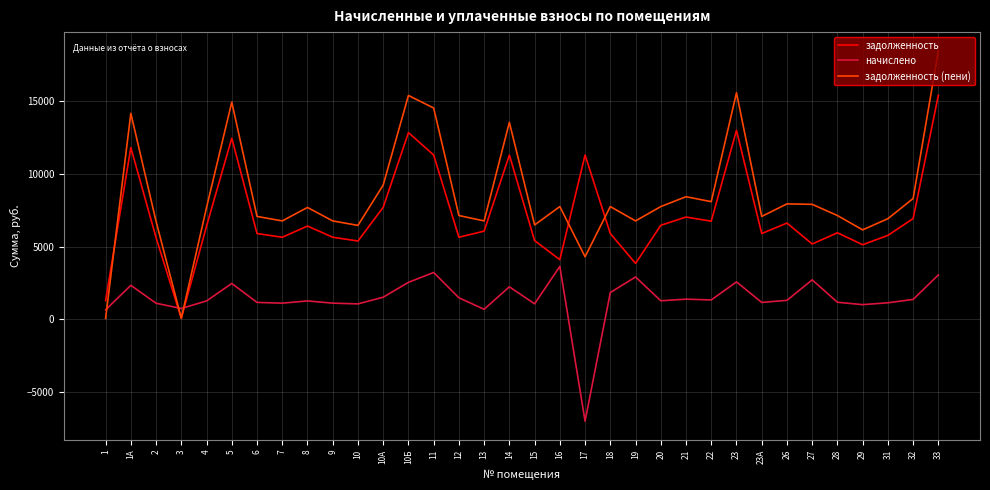

List the series in order of their overall mean, lowest first.

начислено, задолженность, задолженность (пени)